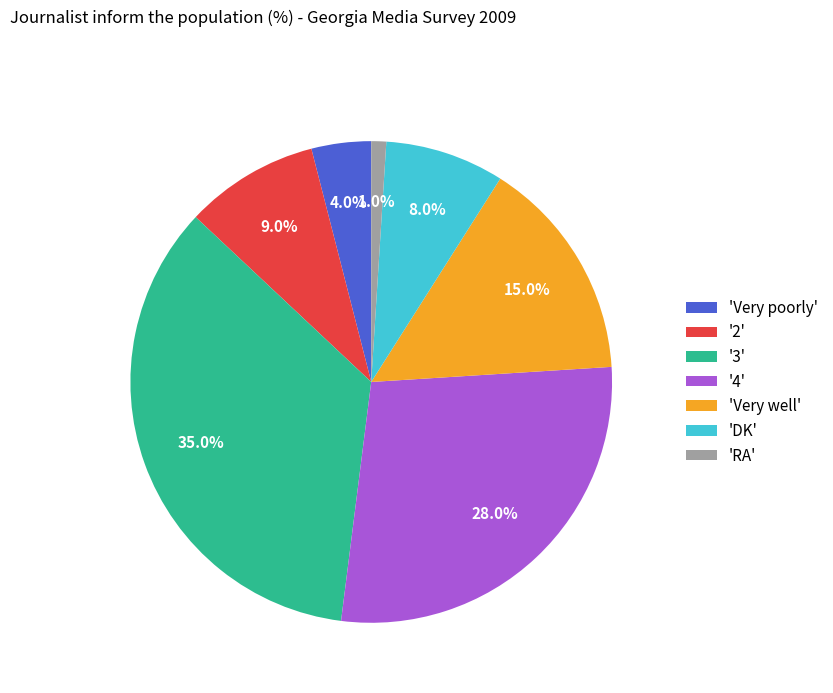

Which slice is the largest?

'3'